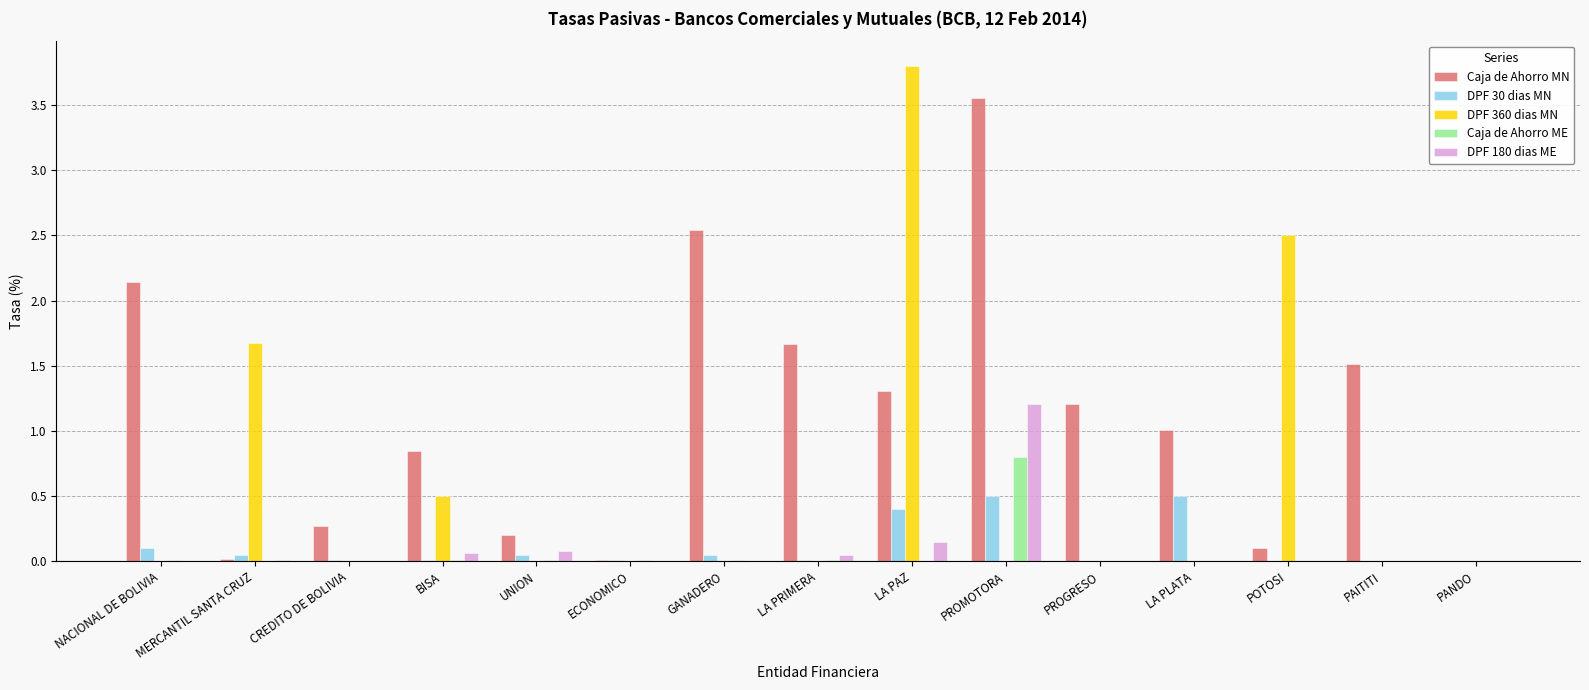

Count the number of categories in the chart.

15